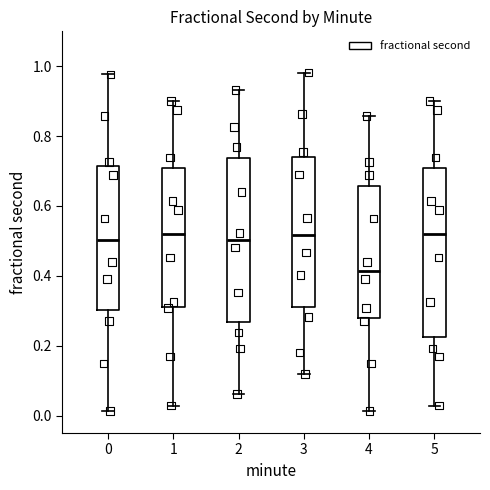

Where does the upper whisker of the box at x = 0 end on the y-axis? The values are not printed on the chart, so give them approximately, as read against the axis.

0.98